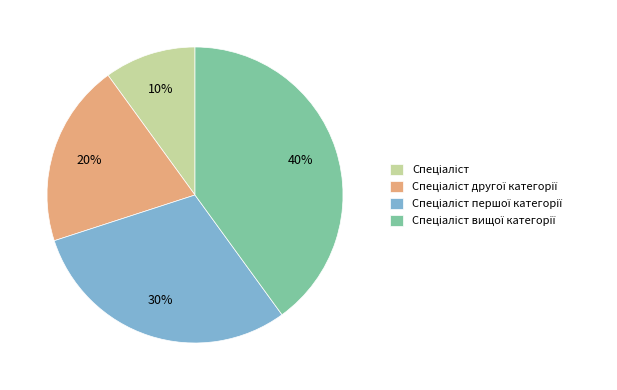

Is there any slice that represents more than half of the pie?

No